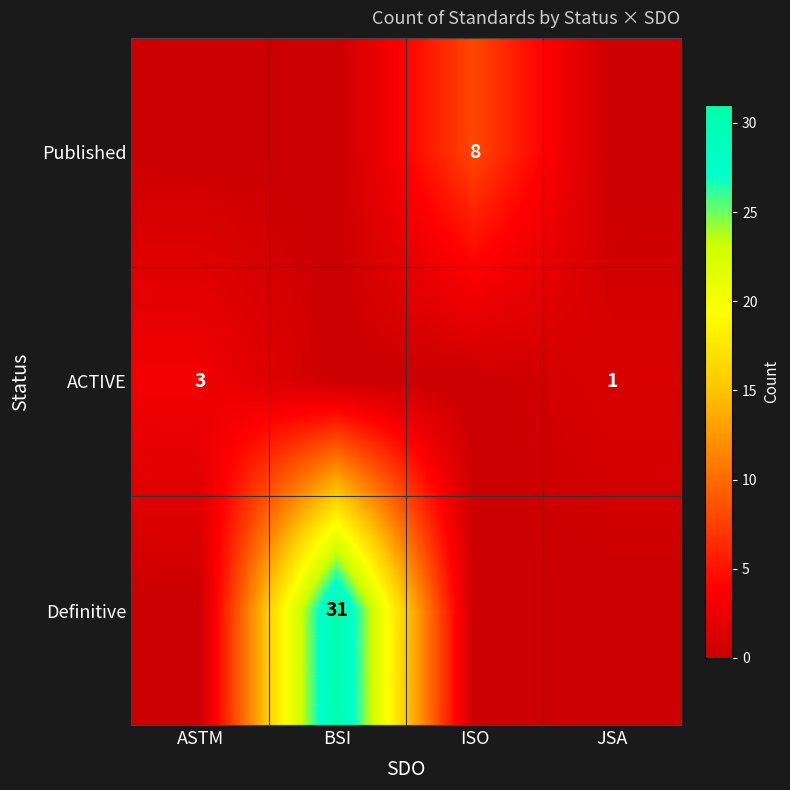

Is it true that ACTIVE equals 1 at JSA?

True